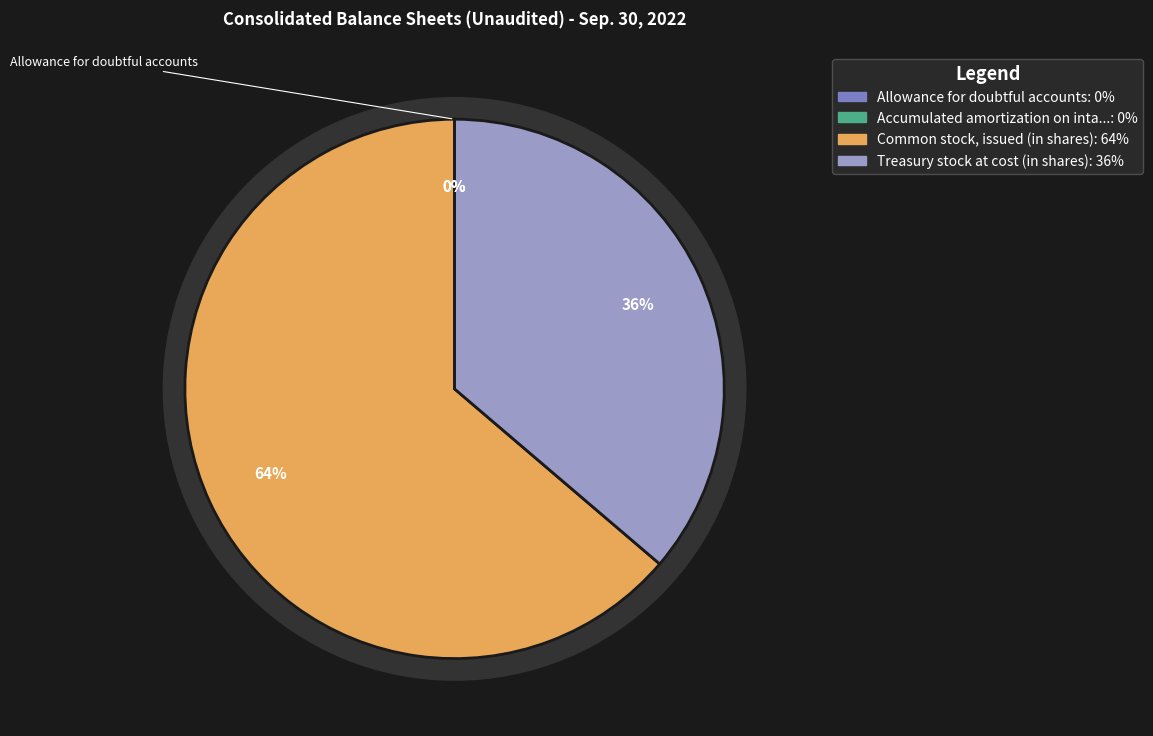

Is there any slice that represents more than half of the pie?

Yes